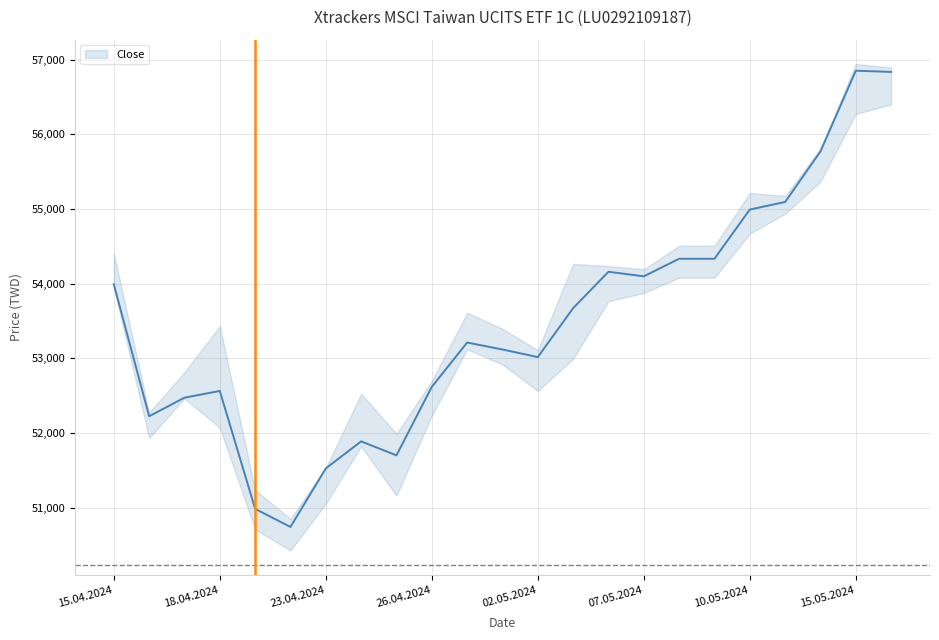

What is the maximum value for Close?

56851